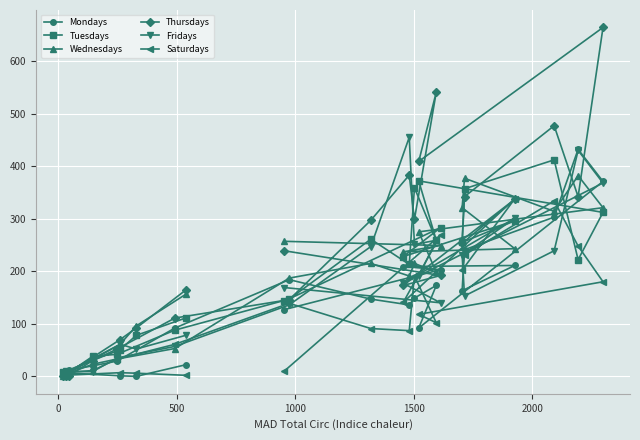

What is the greatest value displayed?

664